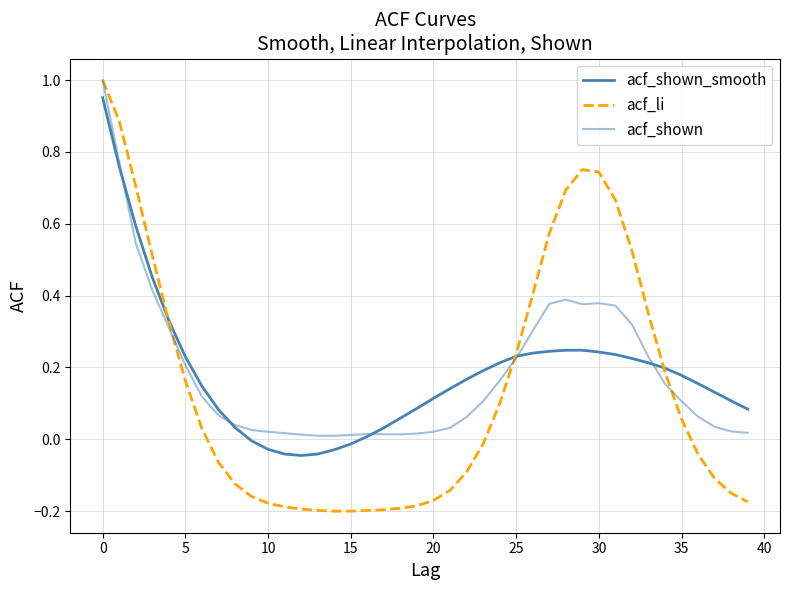

Does the chart have visible grid lines?

Yes